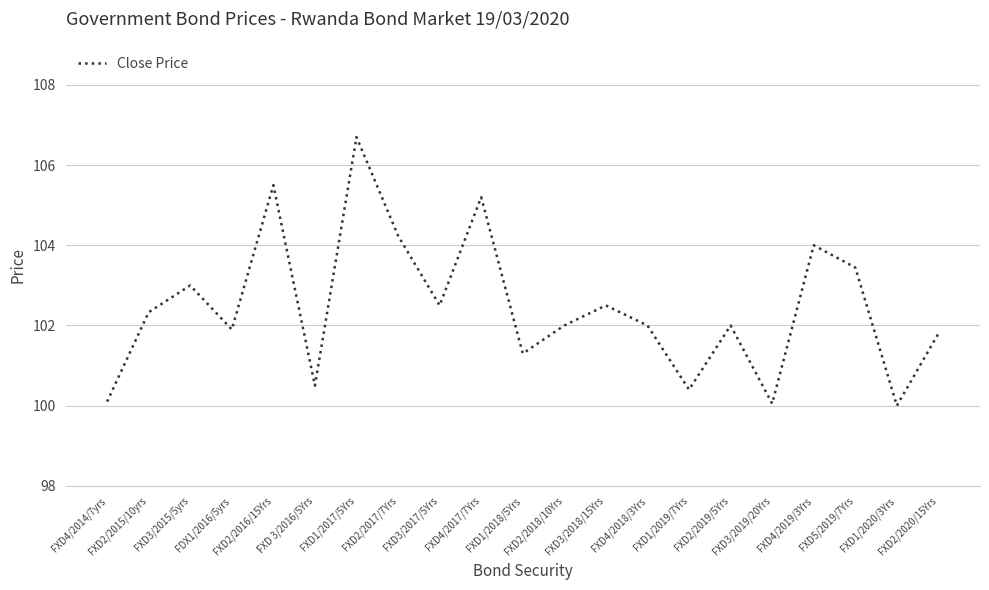

Is it true that the value at FXD 3/2016/5Yrs is 50.9?

False